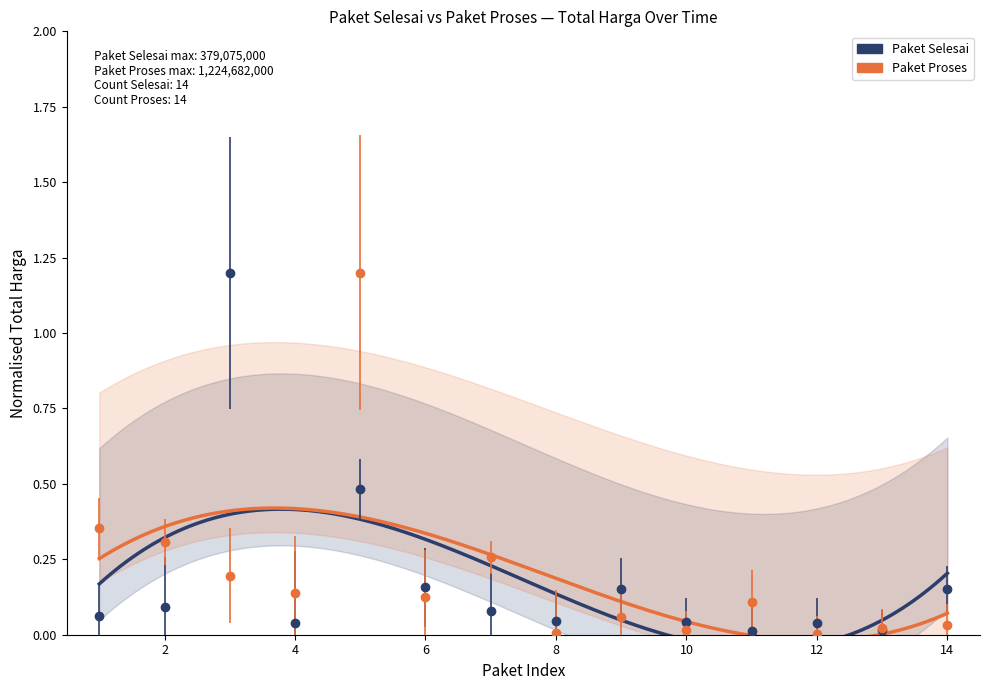

After their last crossing, which series has the higher values: Paket Selesai or Paket Proses?

Paket Selesai